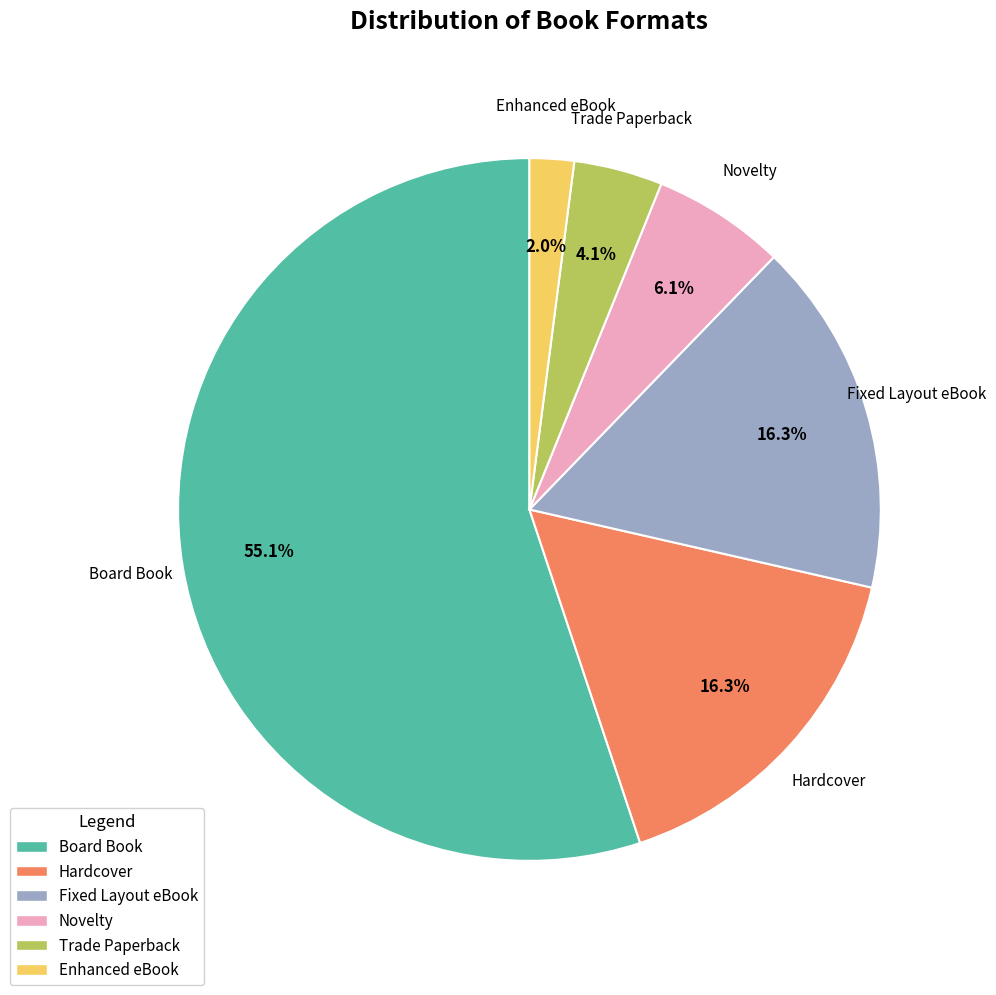

To the nearest percent, what is the combined percentage of Fixed Layout eBook and Trade Paperback?

20%